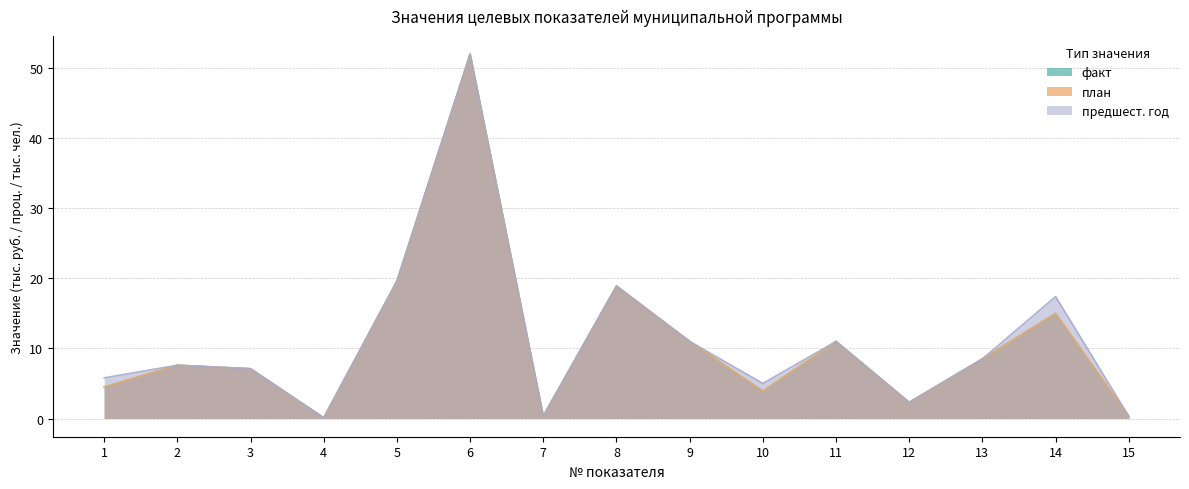

How many interior local peaks does the план series have?

5